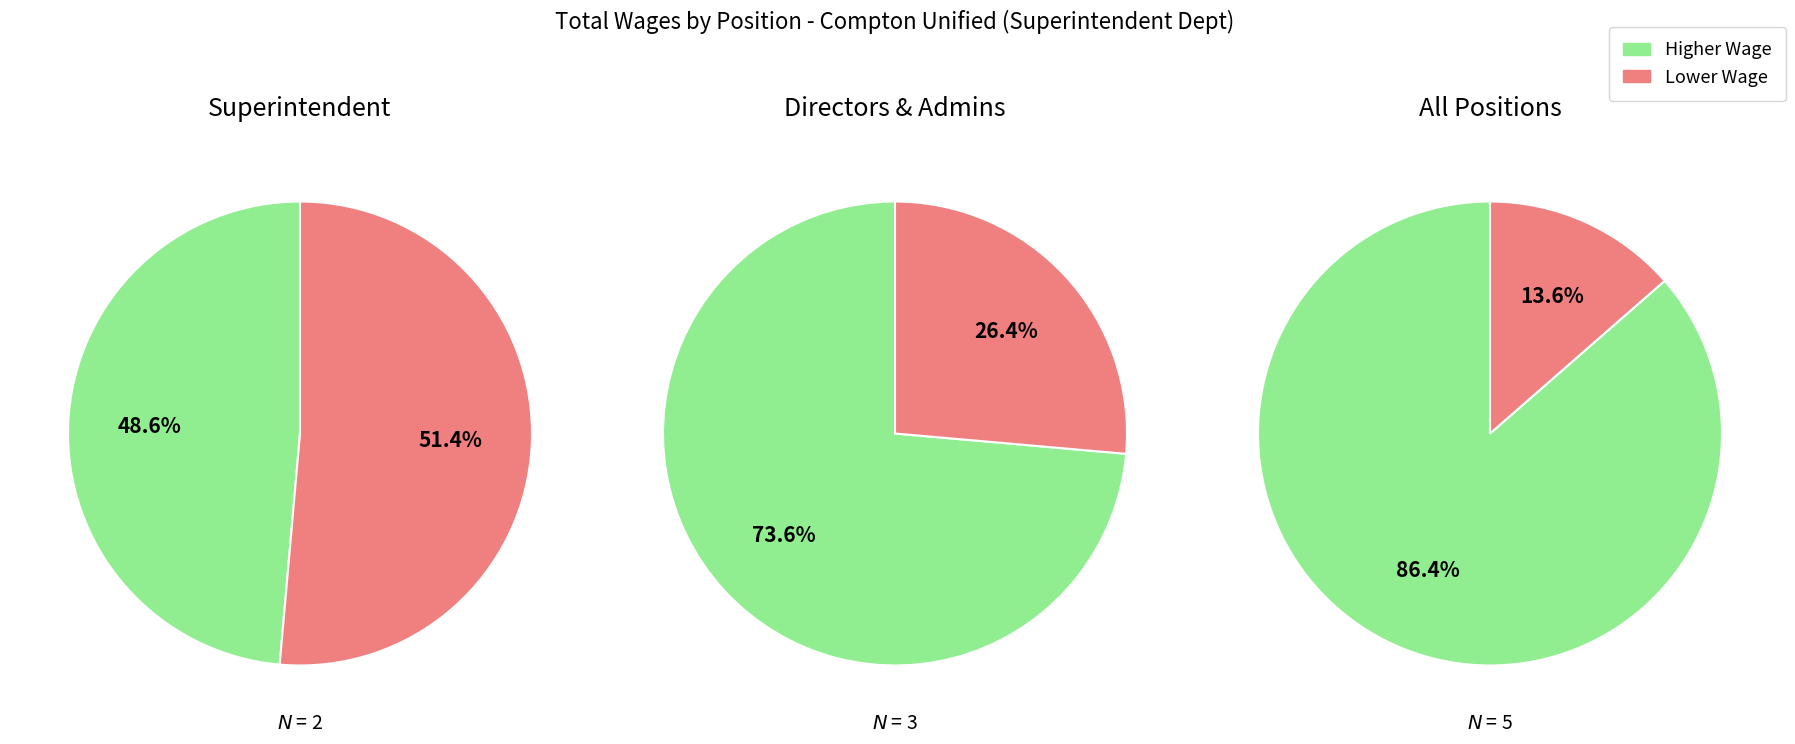

Is it true that Sr Admin Technician-Conf is 24% of the pie?

False